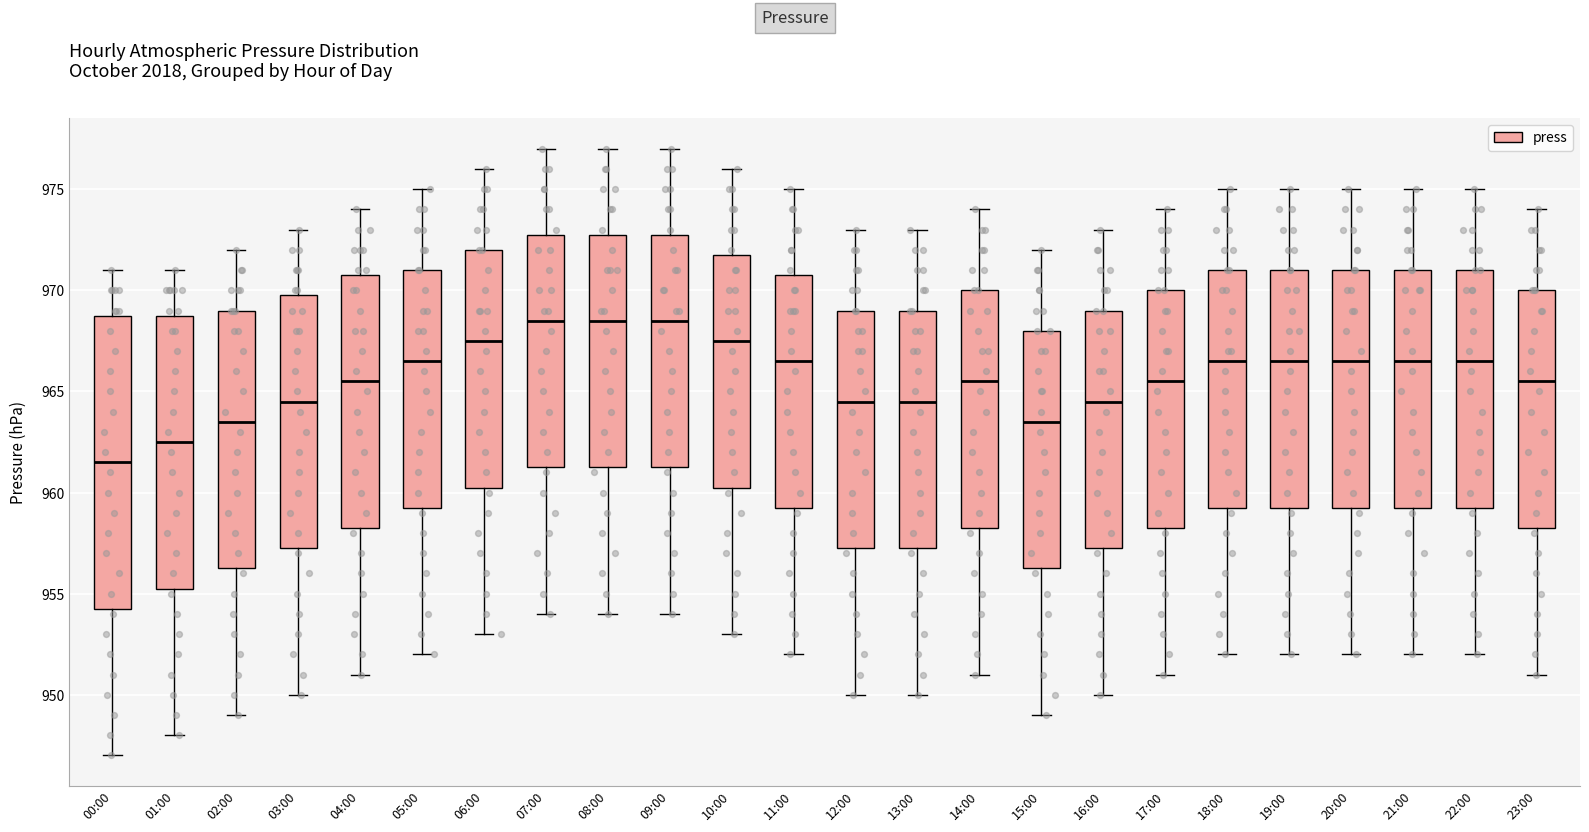

Which box has the lowest median line?

00:00